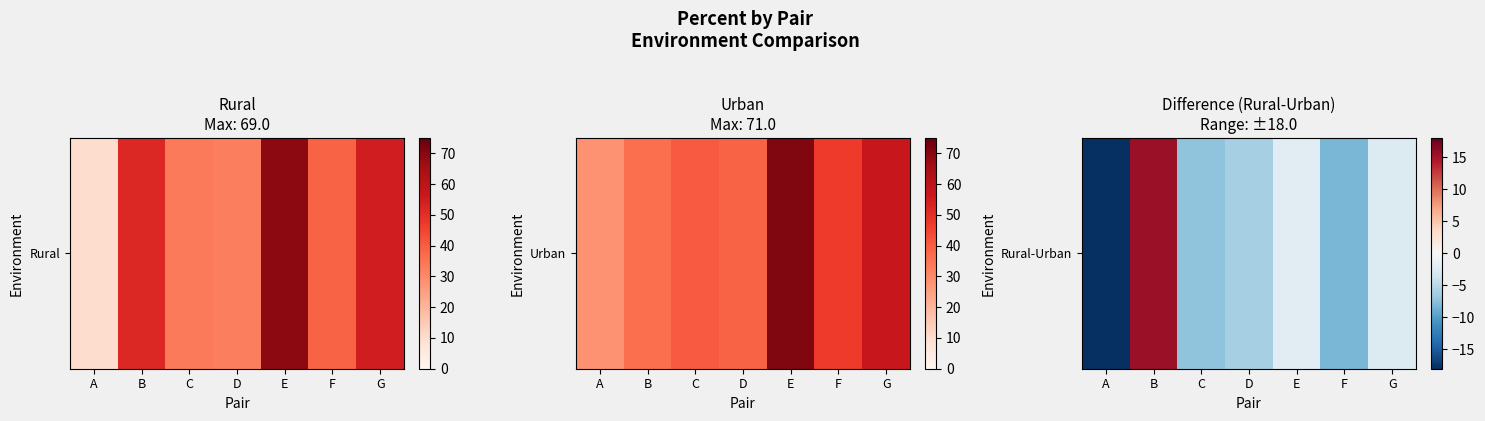

What is the greatest value displayed?

15.6